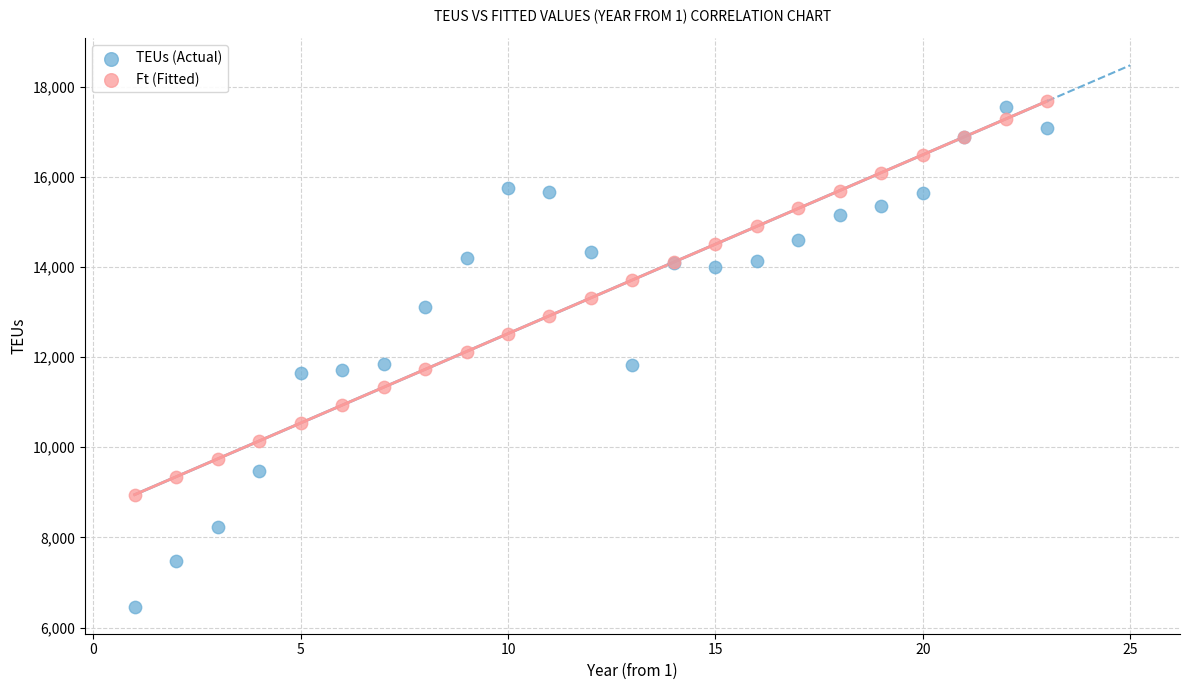

Which series contains the highest Y value?

Ft (Fitted)